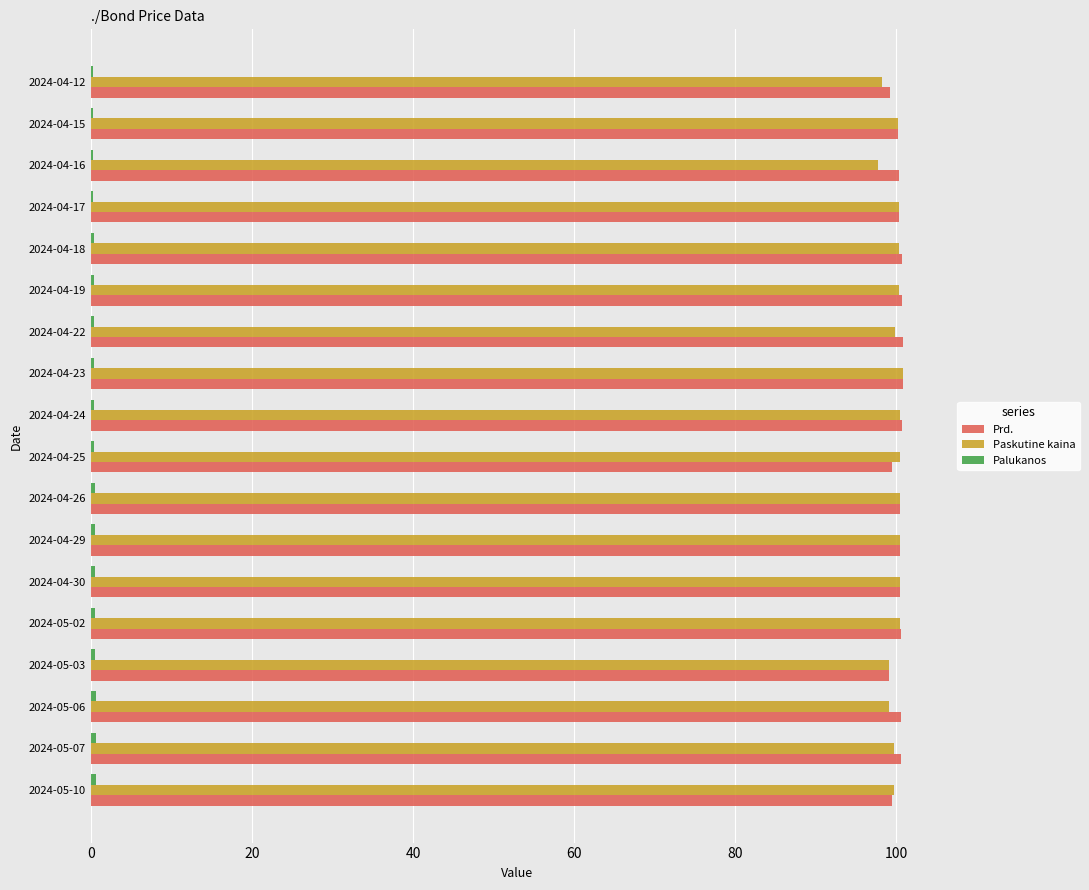

The Prd. series shows 170.5 at 2024-04-22. True or false?

False